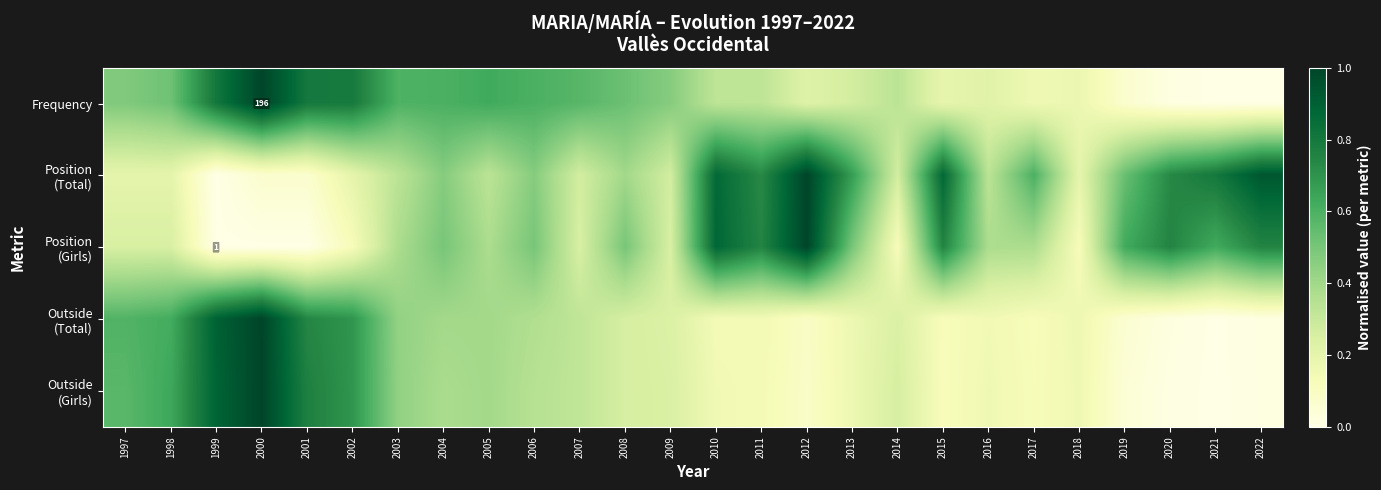

At which category is the sum across all series the highest?

2000